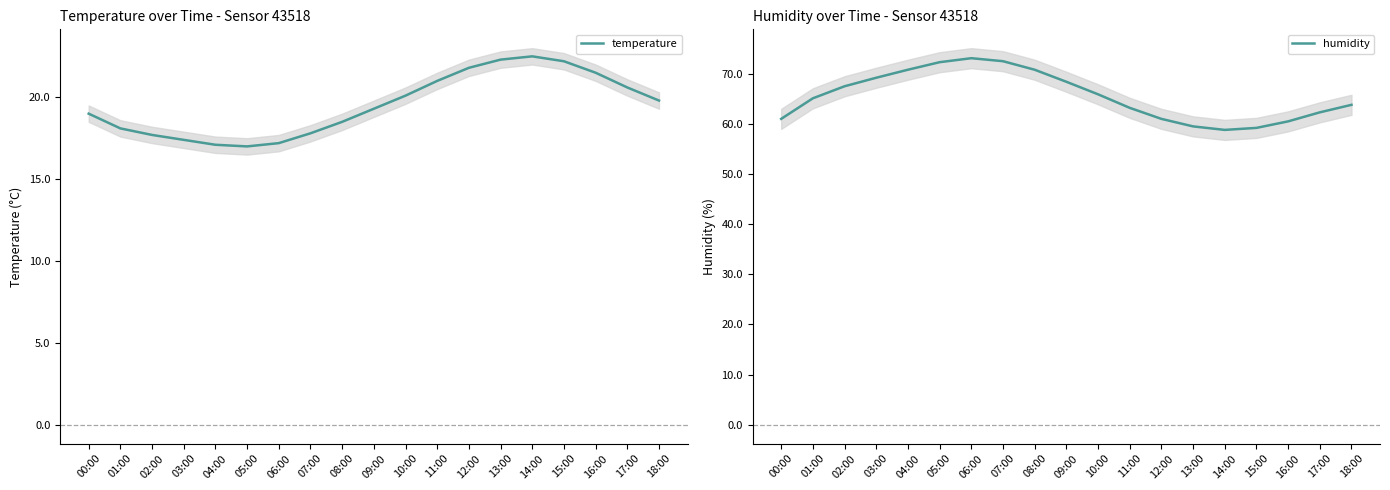

Which label corresponds to the smallest value in the chart?

05:00